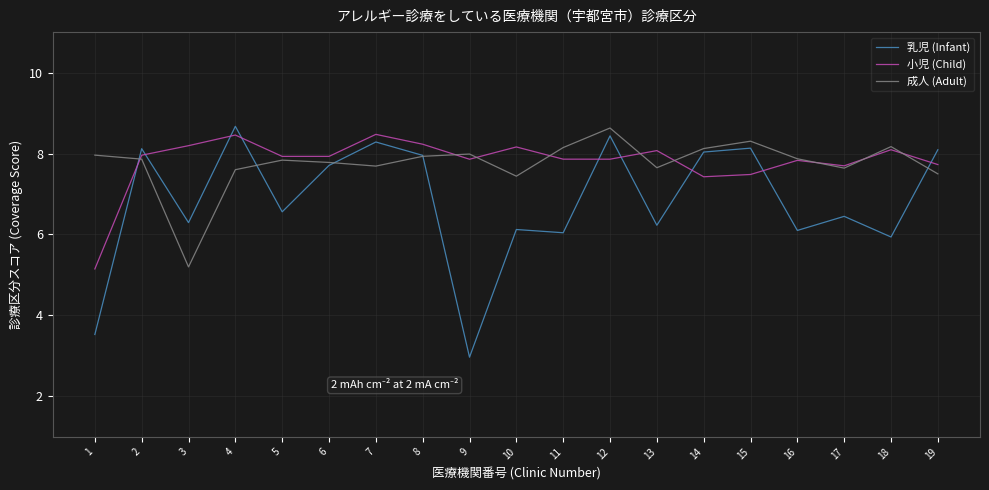

Is it true that 小児 (Child) equals 12.0 at 6?

False